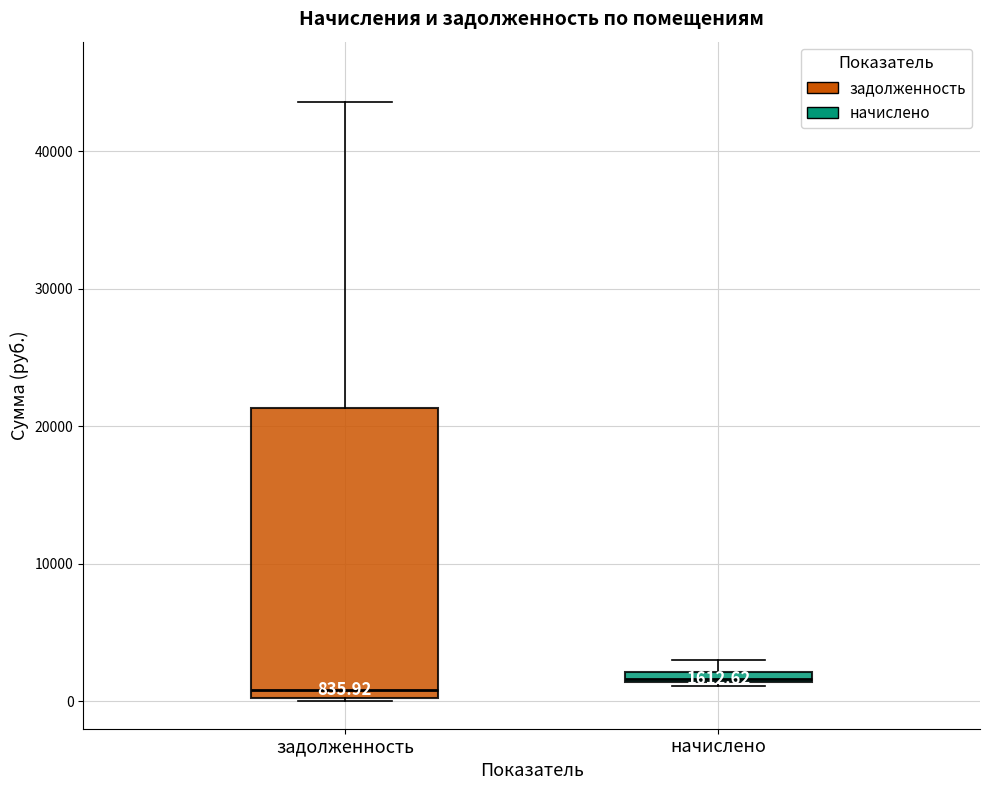

Which box is the tallest, from its lower edge to its upper edge?

задолженность